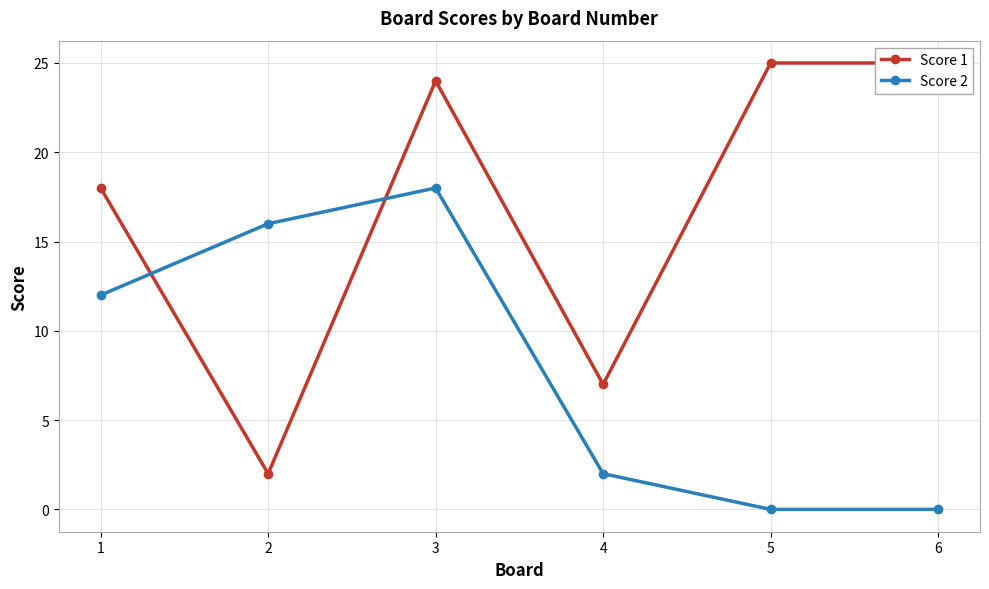

What is the difference between the maximum and minimum values in the Score 1 series?

23